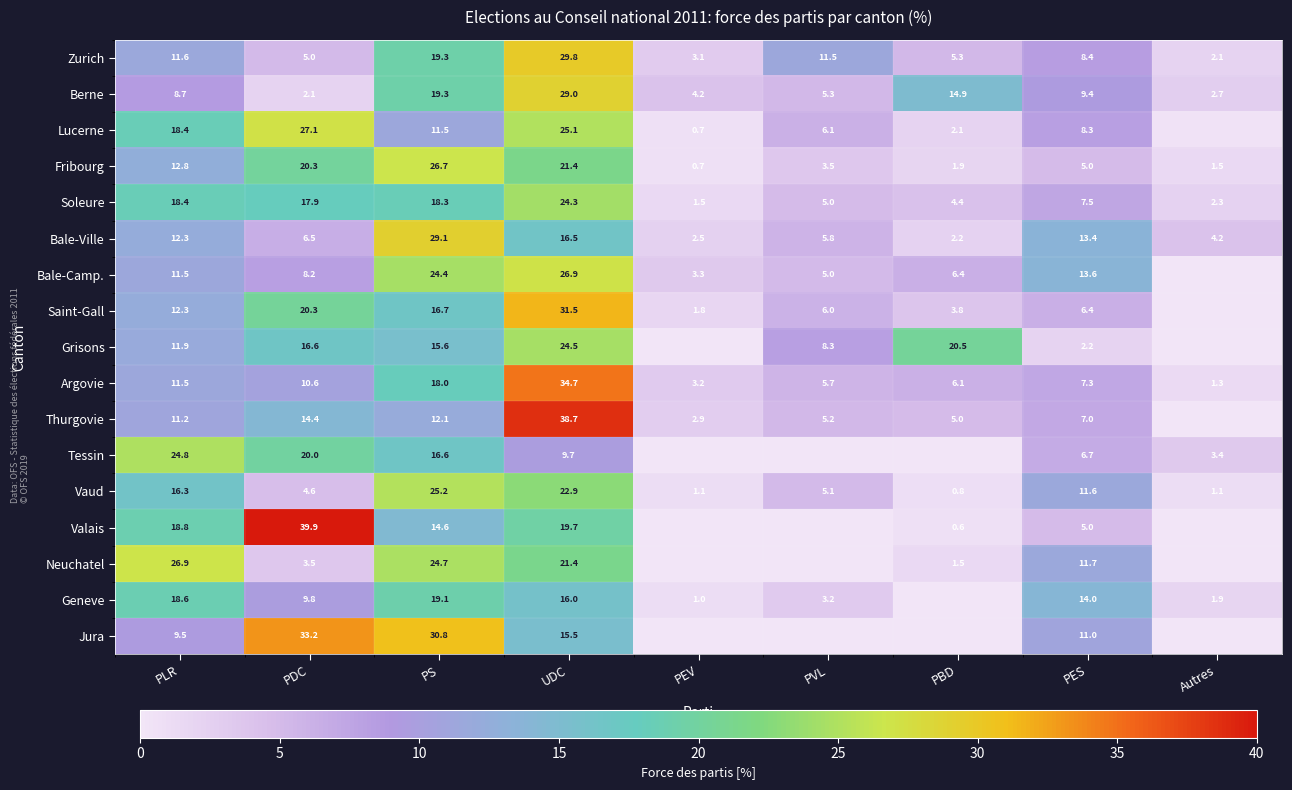

Is it true that Saint-Gall equals 2.5 at PVL?

False